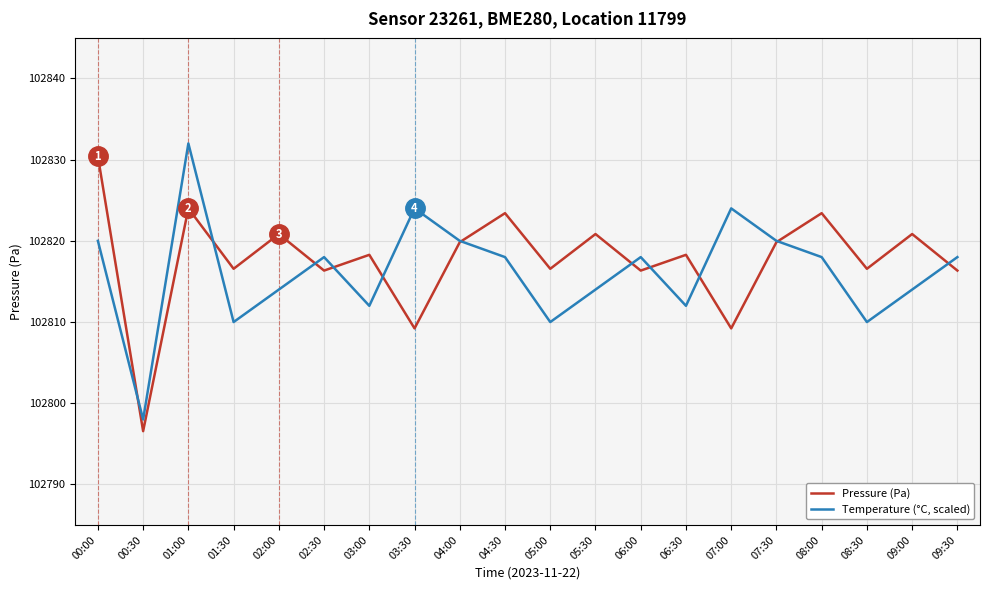

Between 05:30 and 07:00, which series saw the biggest shift?

Pressure (Pa)